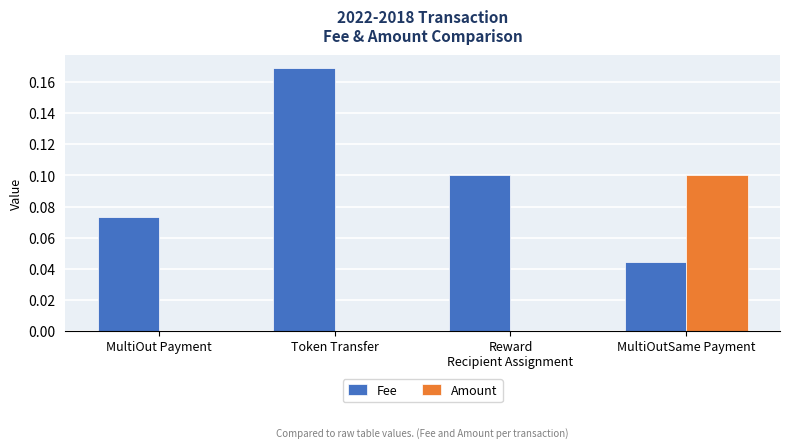

At which category is the sum across all series the highest?

Token Transfer